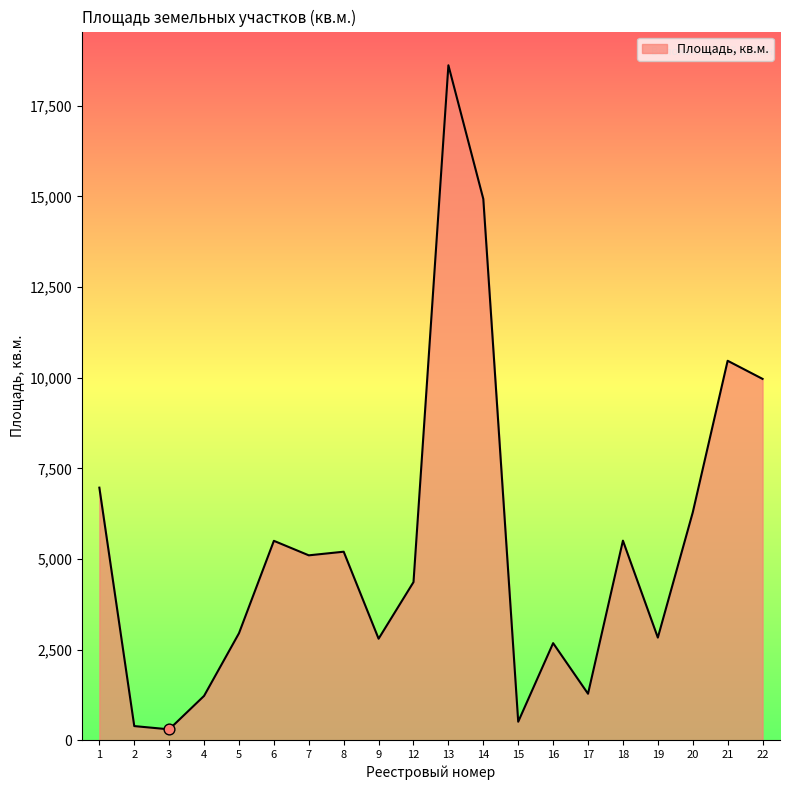

What is the ratio of the value at 19 to the value at 14?

0.2